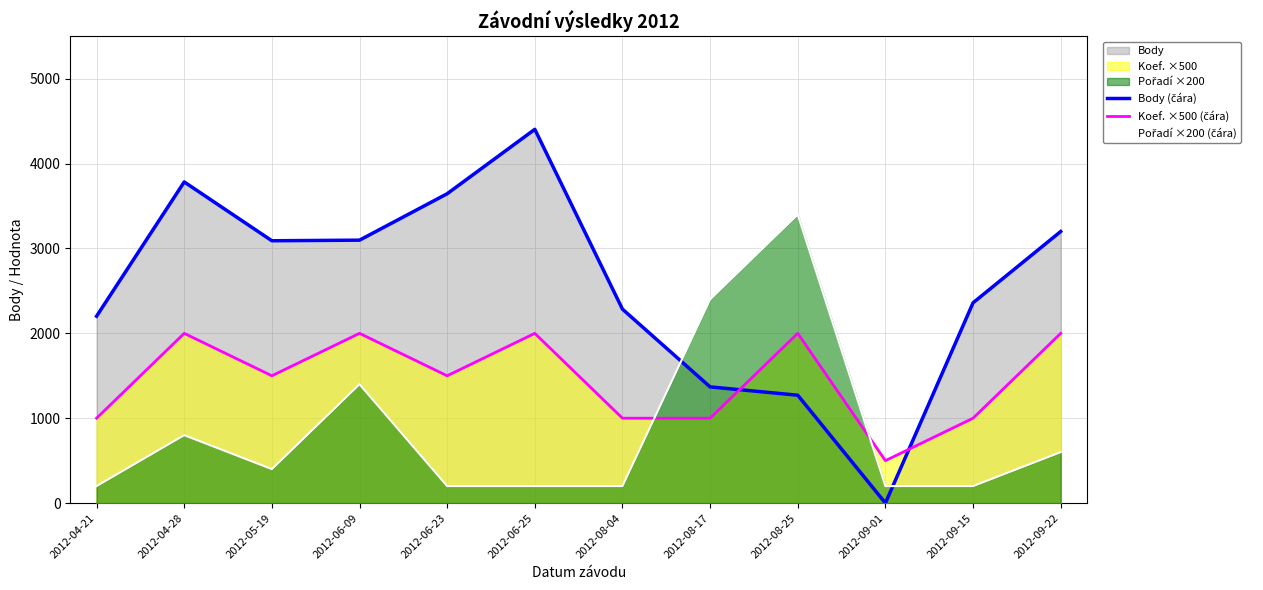

The Koef. ×500 (čára) series shows 1000 at 2012-09-15. True or false?

True